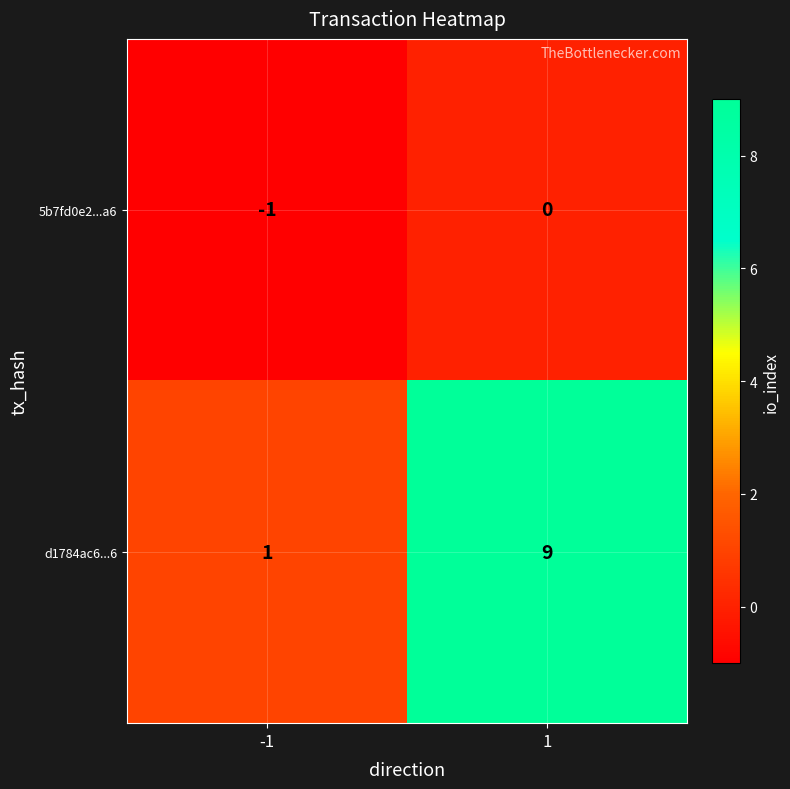

The 5b7fd0e2...a6 series shows -1 at -1. True or false?

True